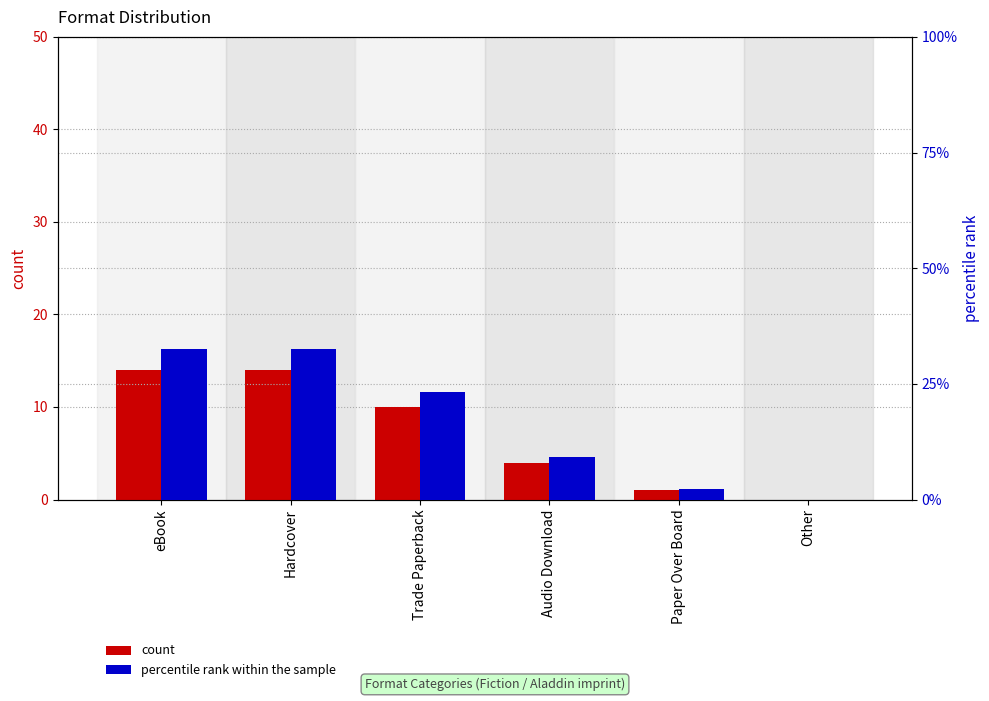

Rank the series at Other from highest to lowest value.

count, percentile rank within the sample